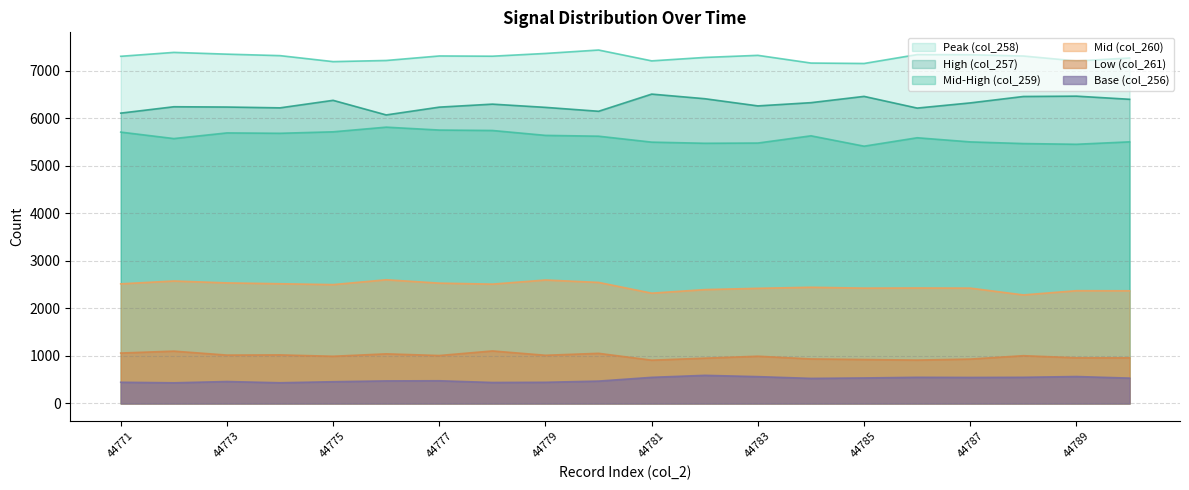

What is the total value across all series at 44782?

23098